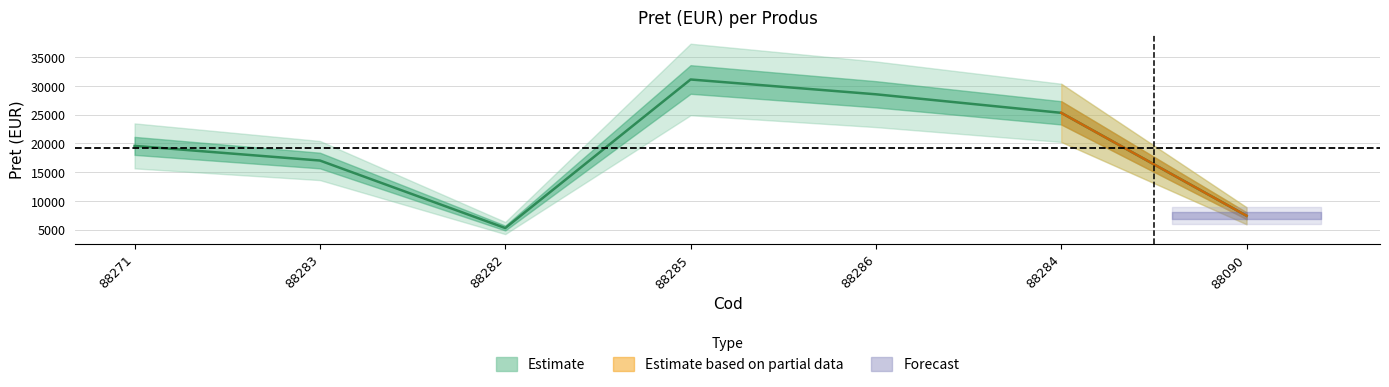

Count the number of values greater than 19551.

4